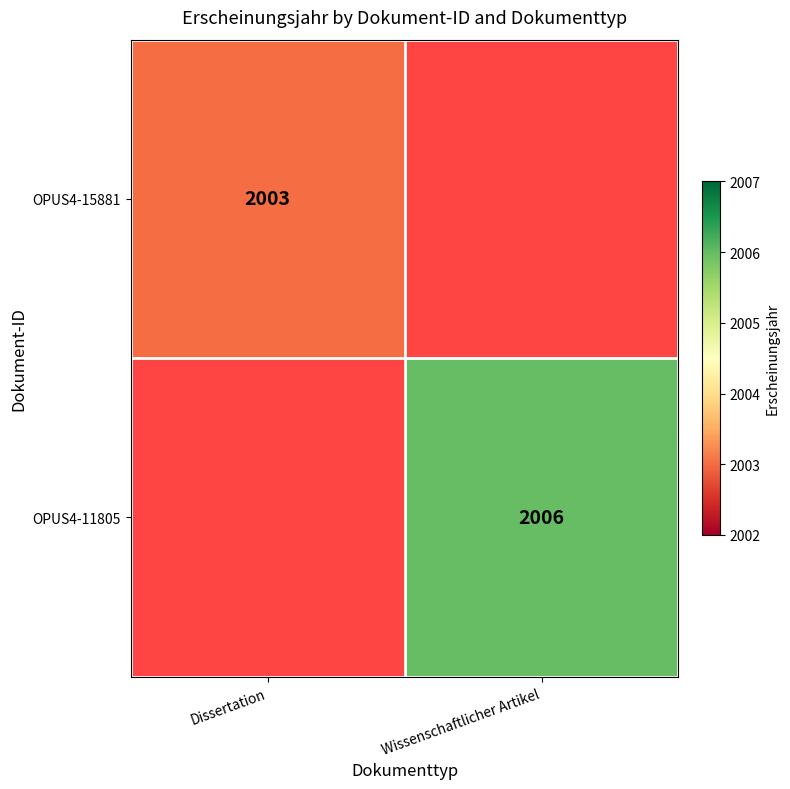

The OPUS4-11805 series shows 2006 at Wissenschaftlicher Artikel. True or false?

True